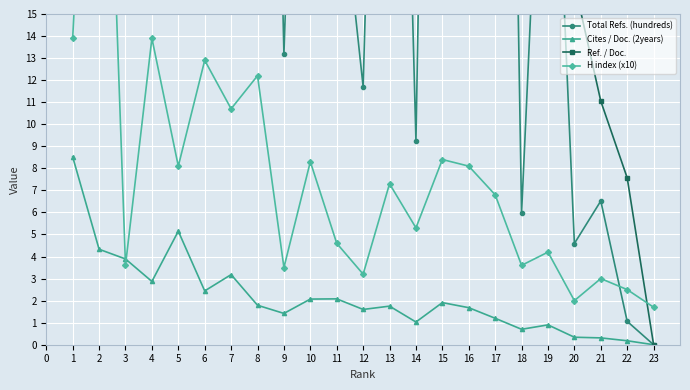

The value of Cites / Doc. (2years) at 16 is 0.7. True or false?

False